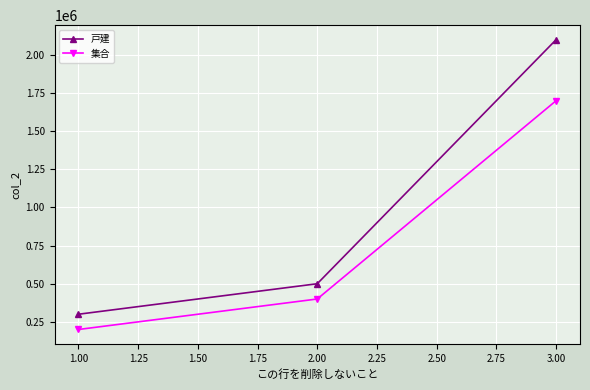

At which category is the sum across all series the highest?

3.00